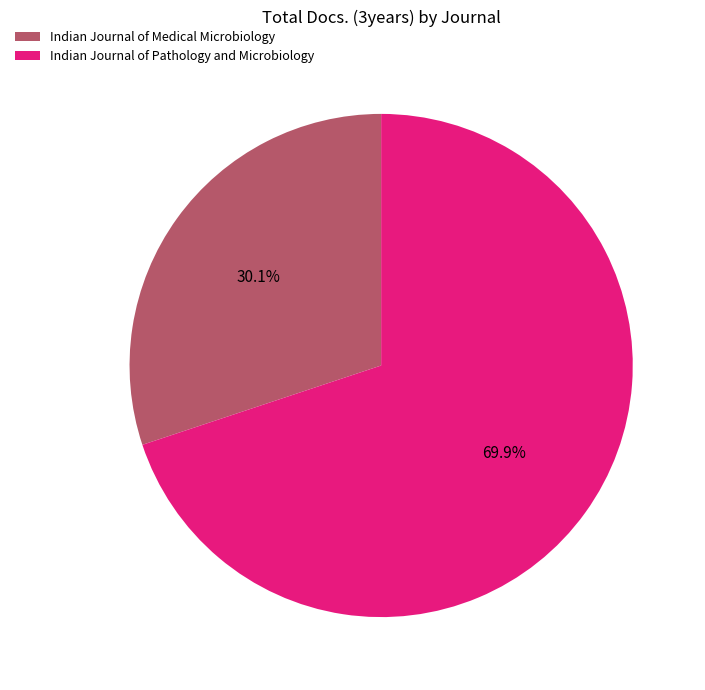

Count the number of slices in the pie.

2